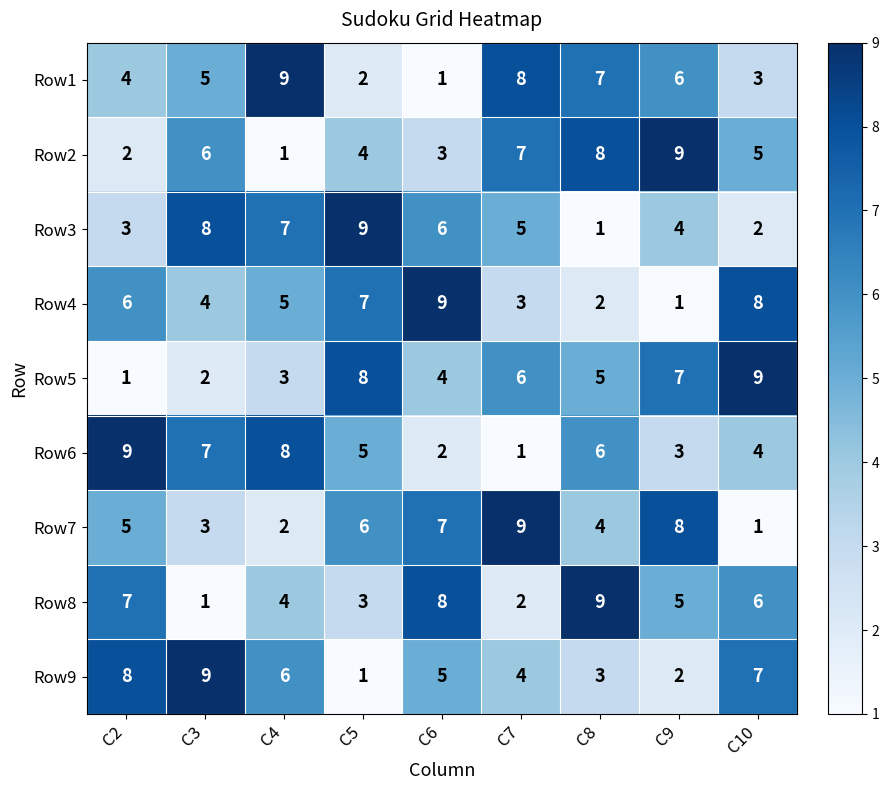

The value of Row4 at C4 is 8. True or false?

False